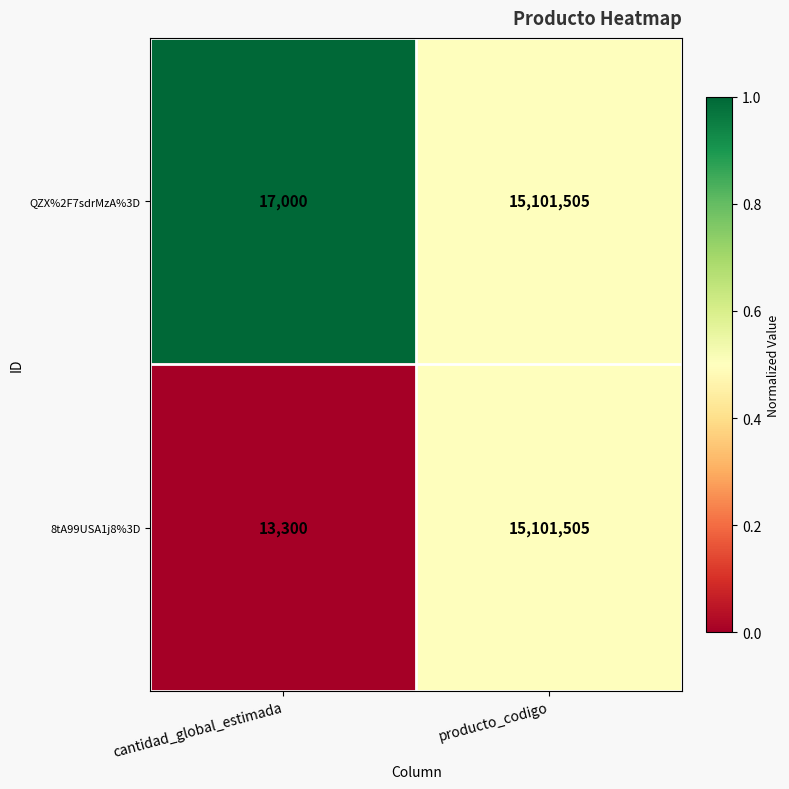

Reading left to right, transcribe all the data shown in this chart.

QZX%2F7sdrMzA%3D: cantidad_global_estimada=17000	producto_codigo=15101505
8tA99USA1j8%3D: cantidad_global_estimada=13300	producto_codigo=15101505